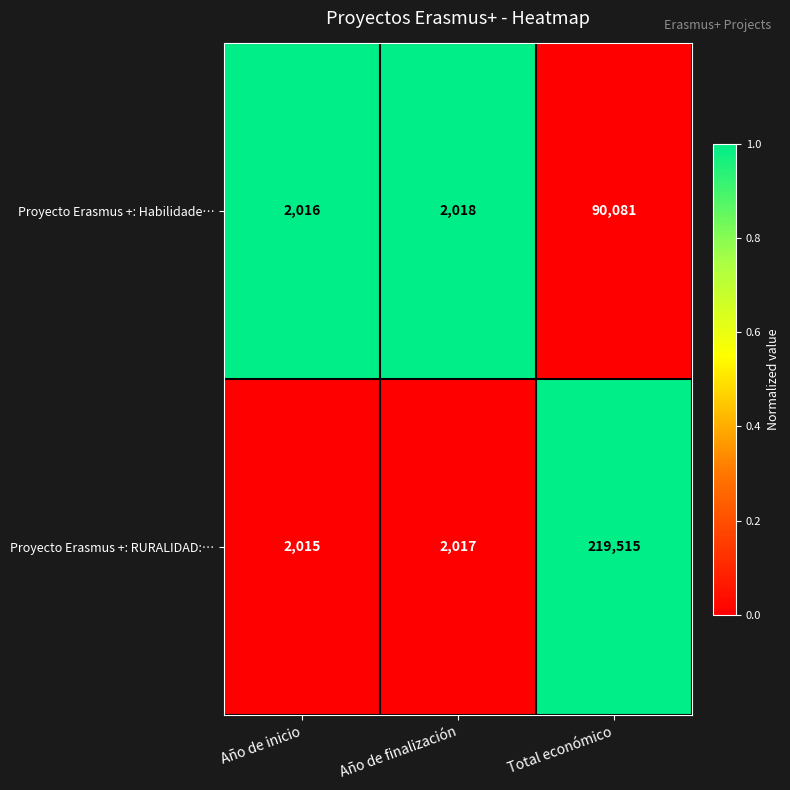

Reading right to left, list all the values displayed in this chart.

Proyecto Erasmus +: Habilidade…: Total económico=90081	Año de finalización=2018	Año de inicio=2016
Proyecto Erasmus +: RURALIDAD:…: Total económico=219515	Año de finalización=2017	Año de inicio=2015